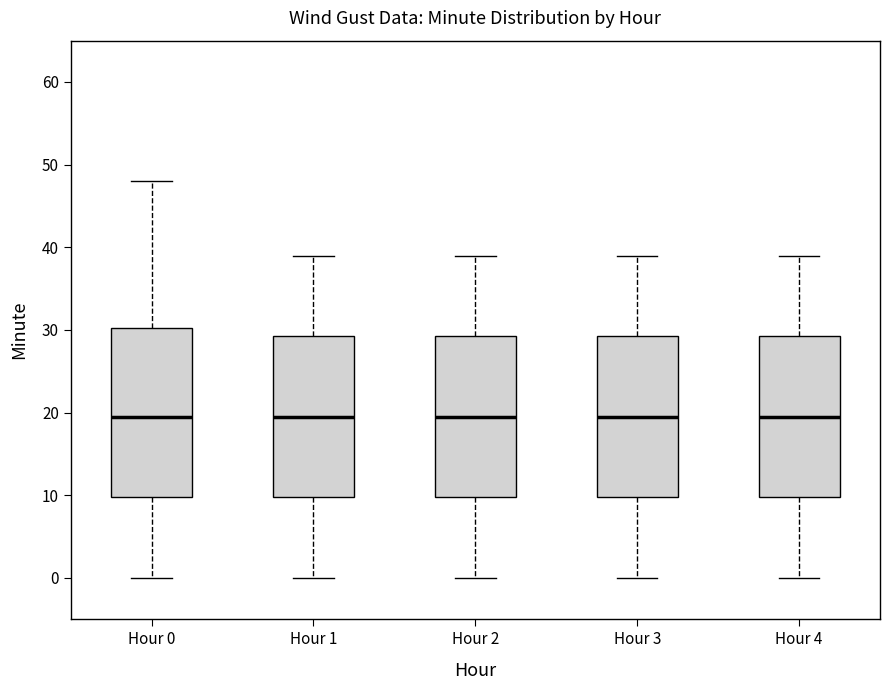

Comparing the boxes themselves (not the whiskers), which one is the tallest?

Hour 0